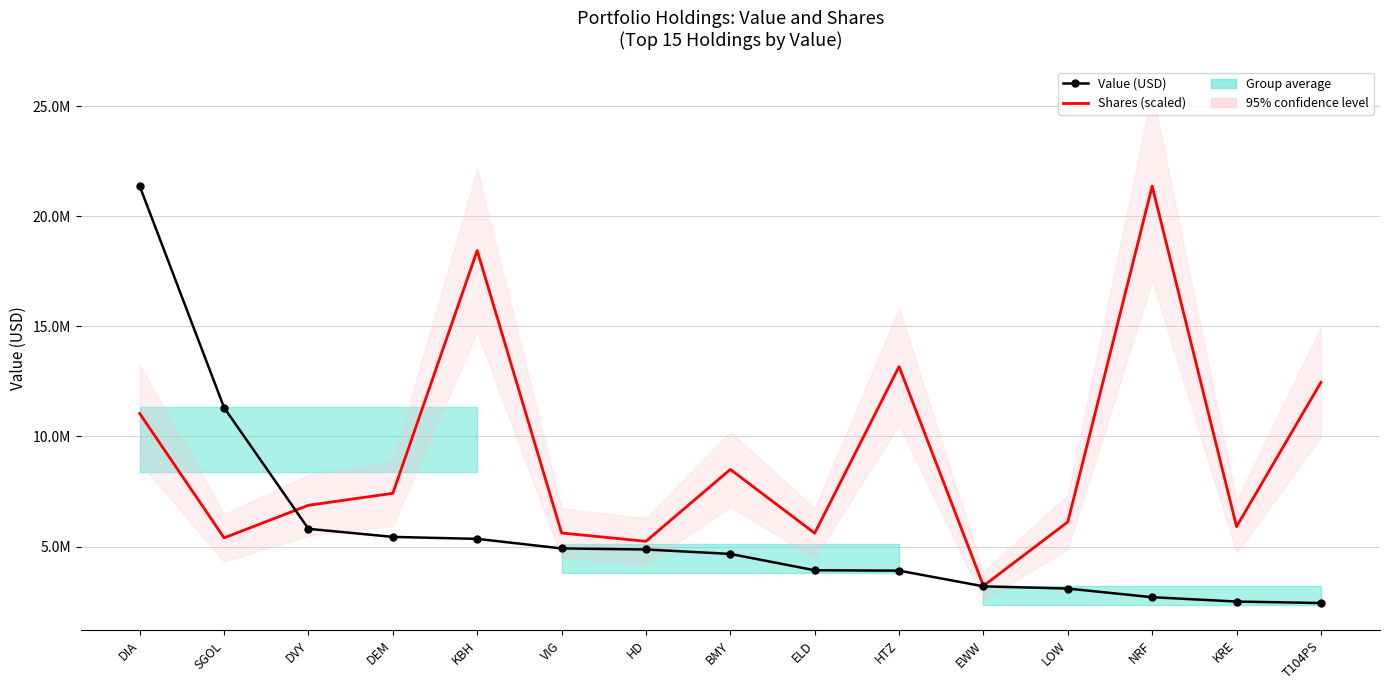

What is the total value across all series at DIA?

32414710.9